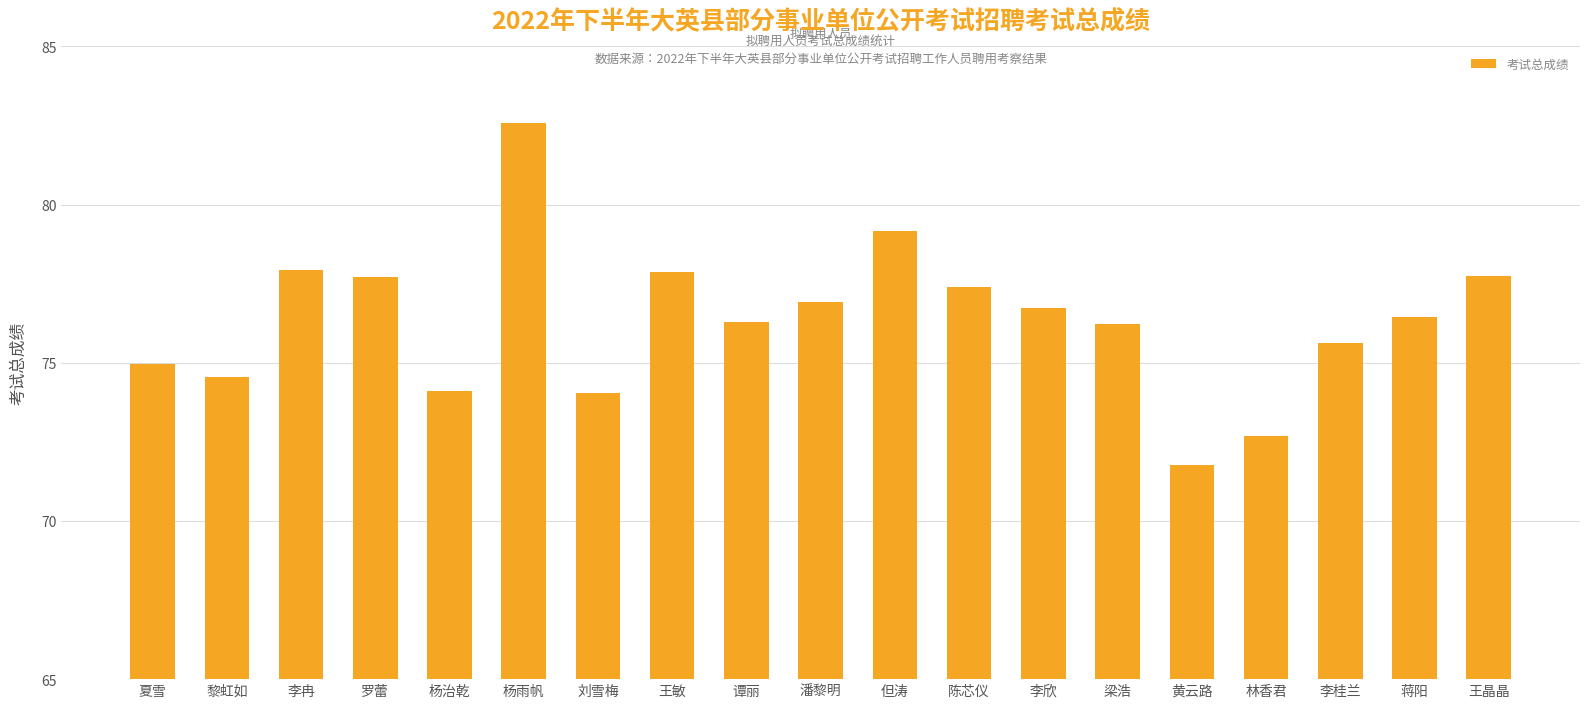

What is the change in value from 谭丽 to 林香君?

-3.6